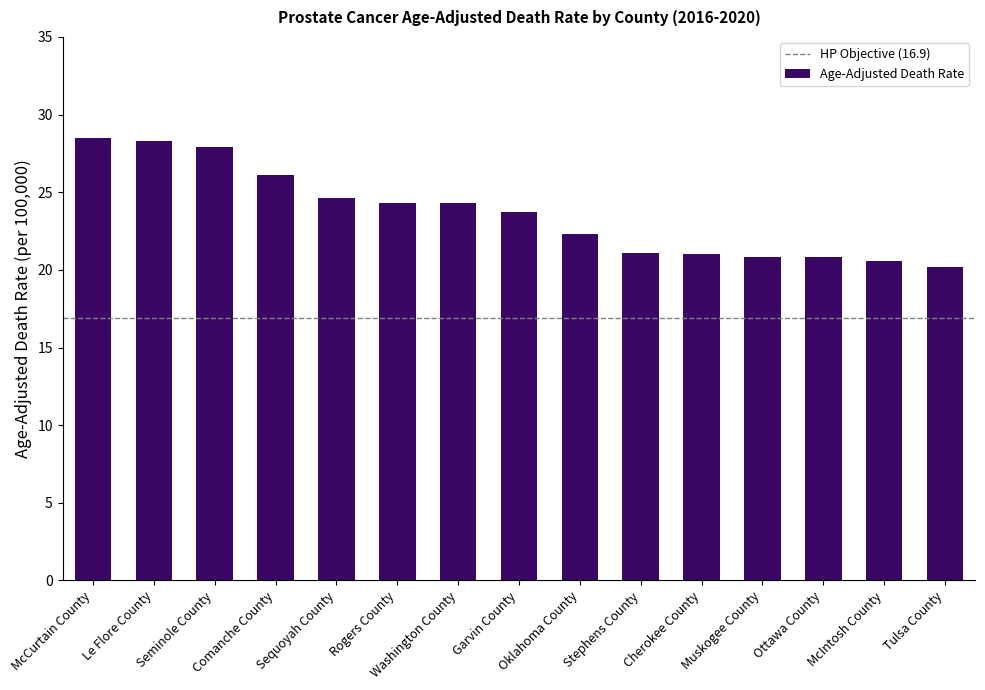

Between Tulsa County and Le Flore County, which is larger?

Le Flore County